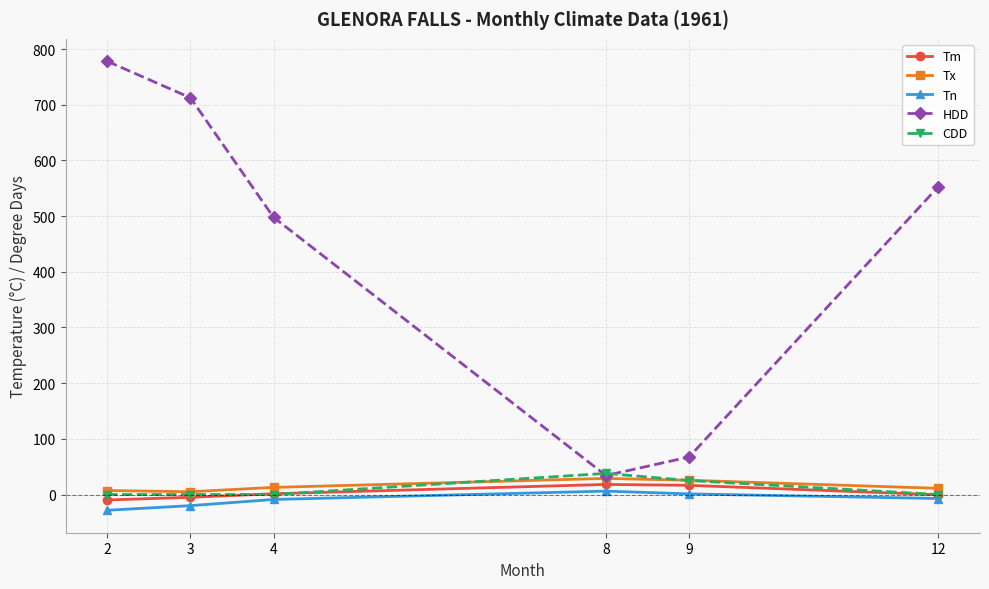

What is the average value of the Tm series?

3.5